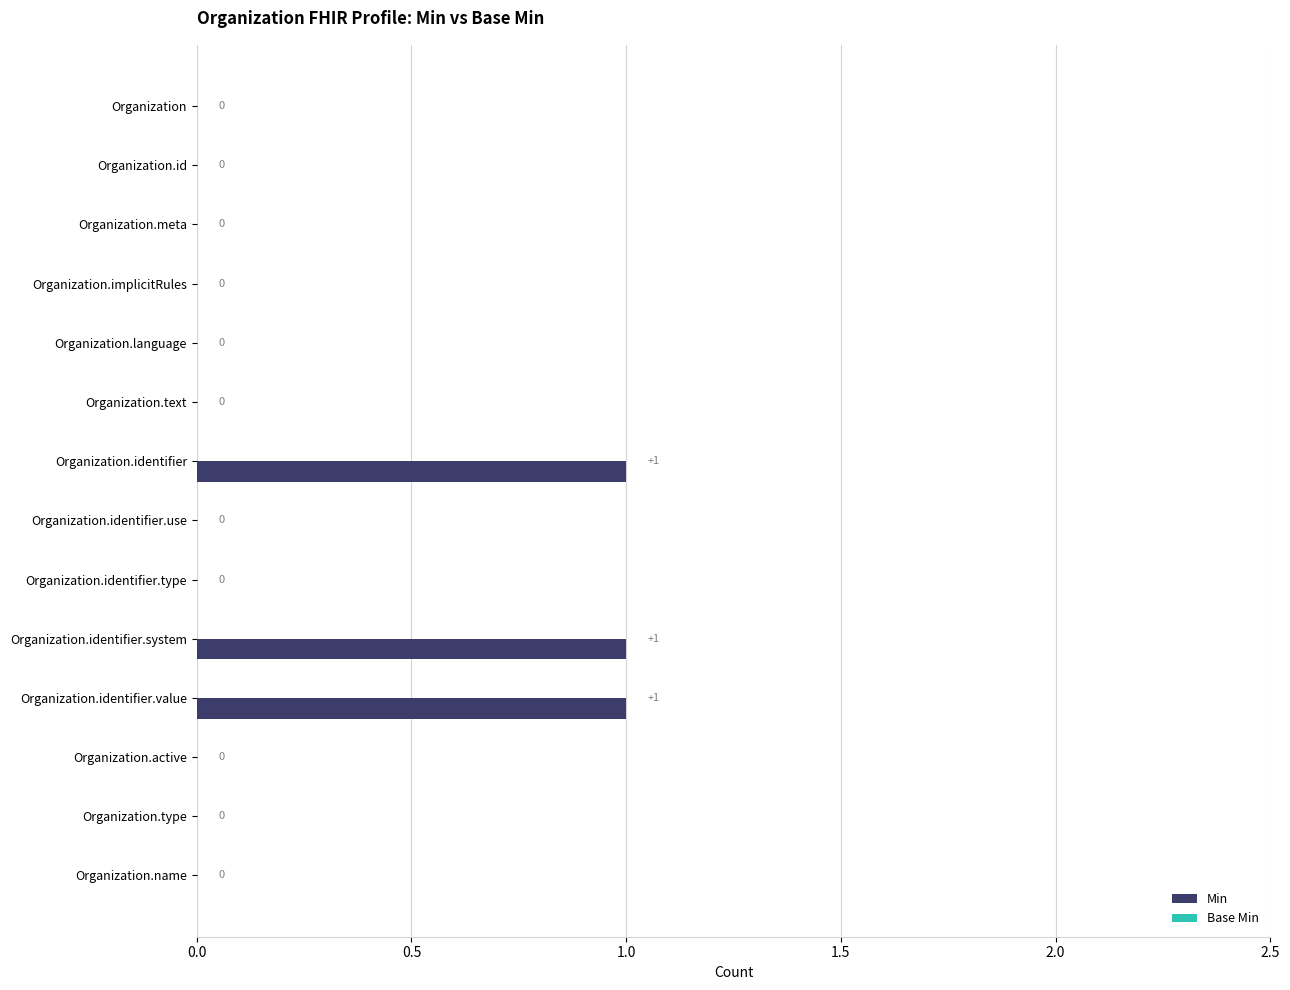

Are the bars horizontal?

Yes